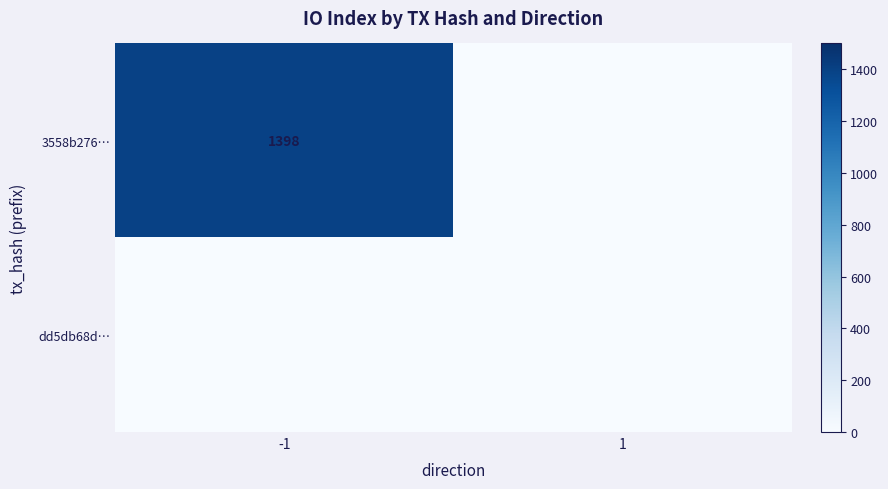

Between -1 and 1, which series saw the biggest shift?

3558b276…